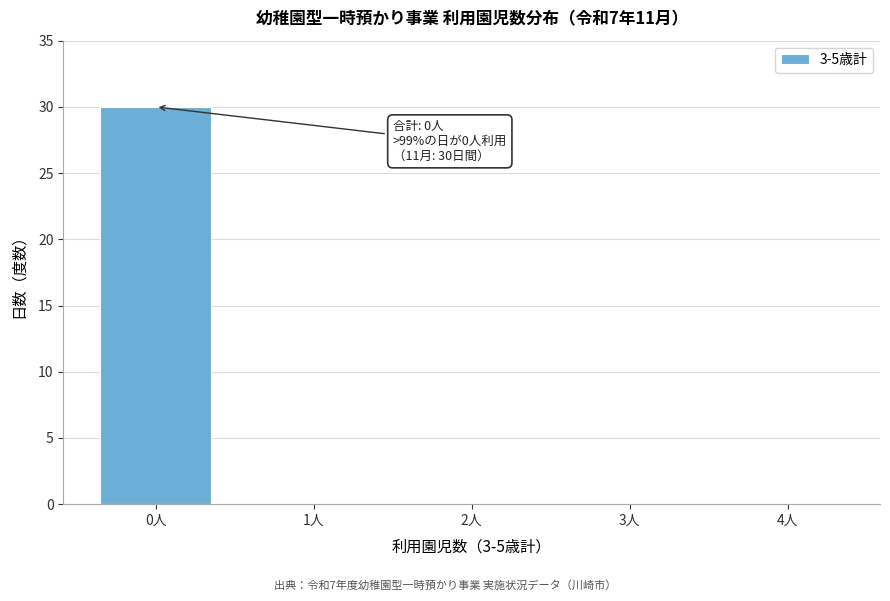

Reading left to right, what are all the values shown in this chart?

0人=30	1人=0	2人=0	3人=0	4人=0